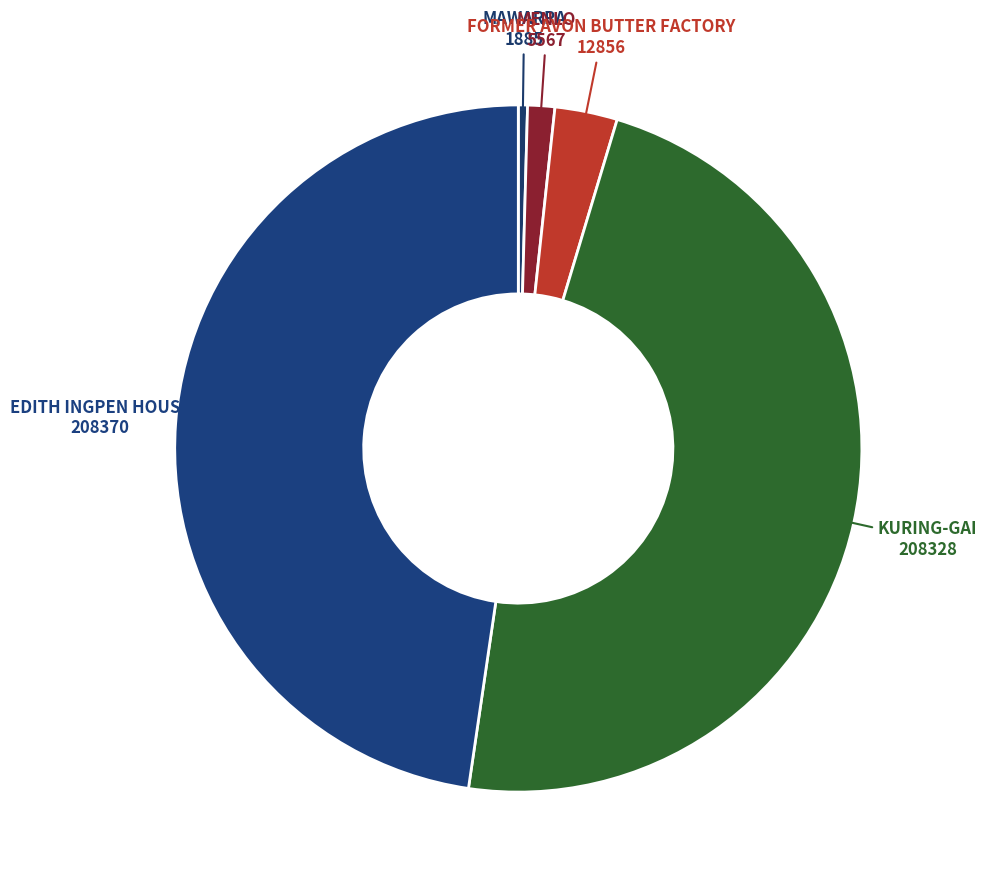

Is there any slice that represents more than half of the pie?

No